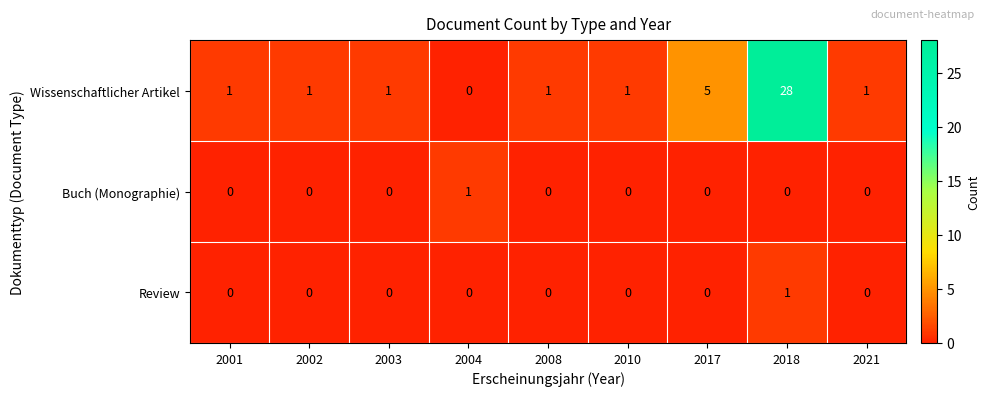

At which category is the sum across all series the highest?

2018